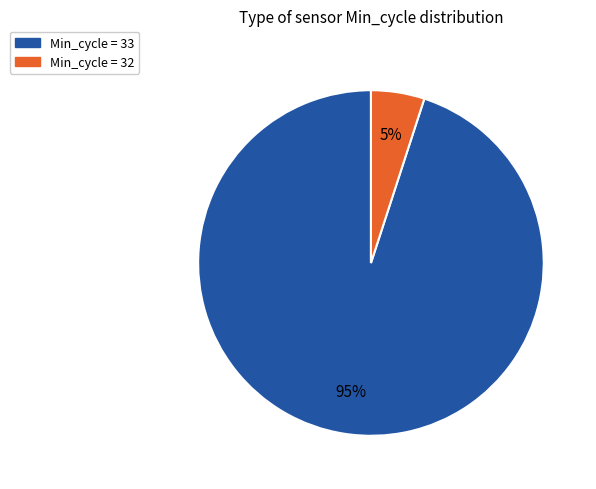

To the nearest percent, what is the difference between the largest and smallest slice percentages?

90%